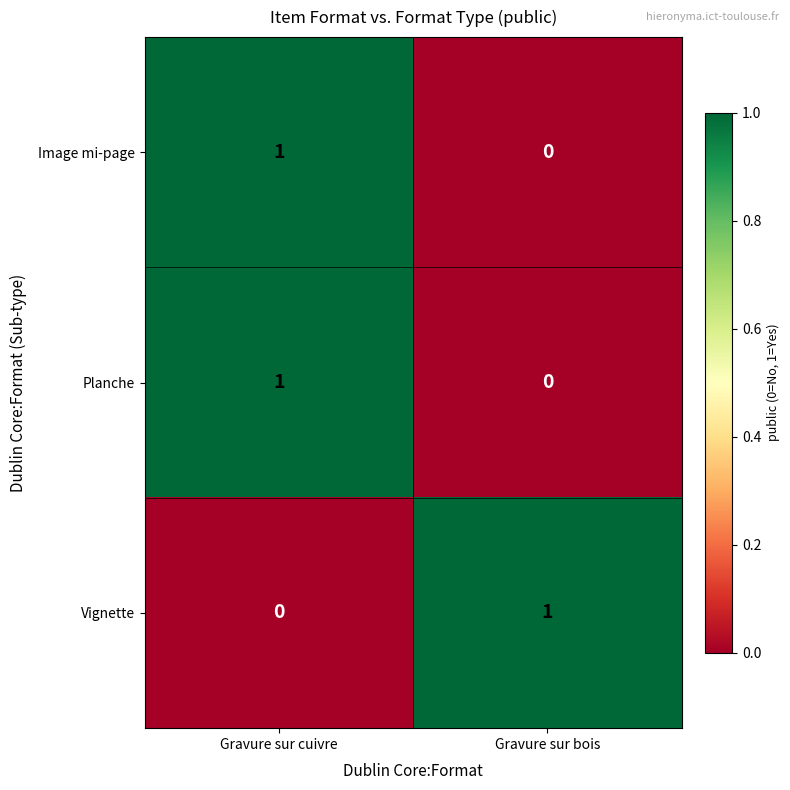

At which label does Image mi-page reach its minimum?

Gravure sur bois